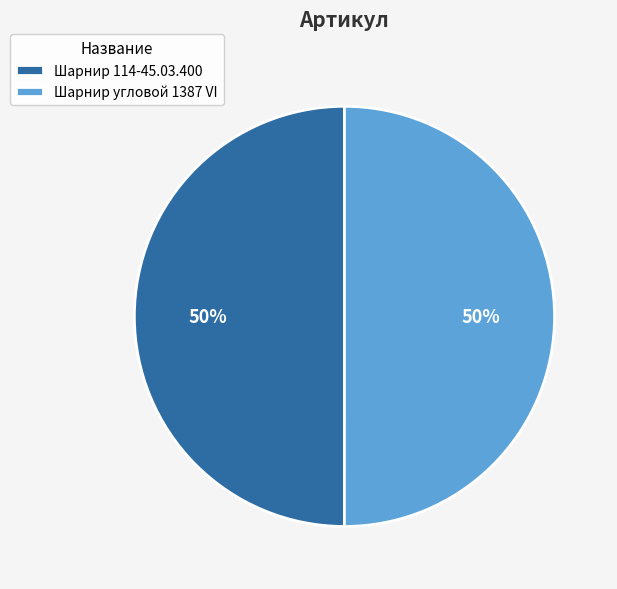

To the nearest percent, what is the average slice percentage?

50%